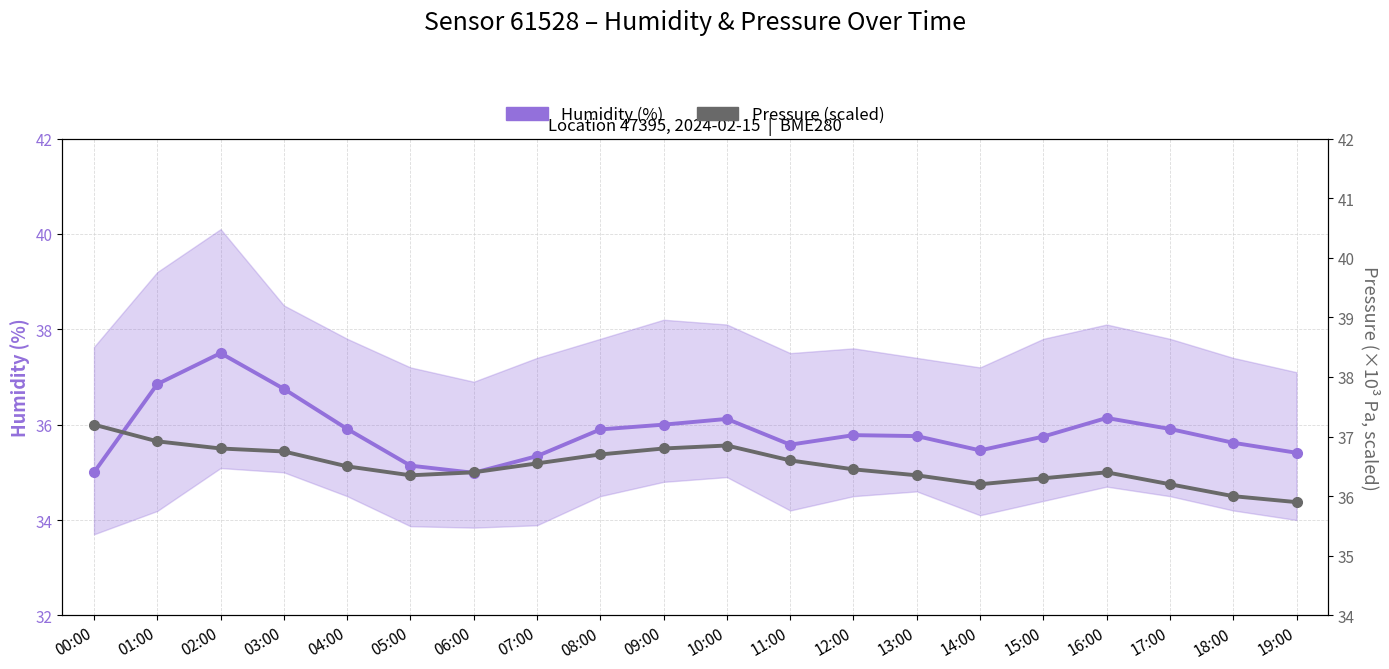

True or false: Humidity (%) and Pressure (scaled) cross at least once.

True